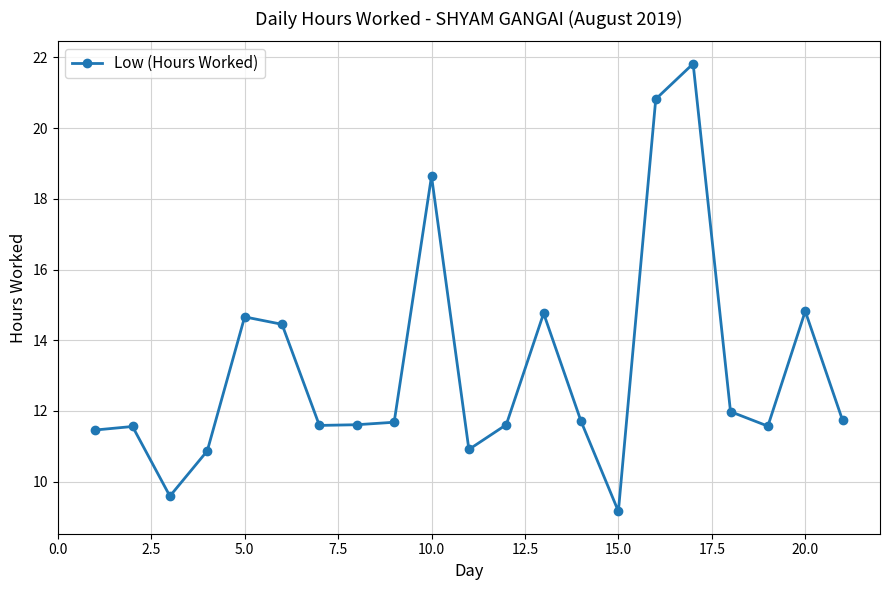

What is the sum of all values?

277.0